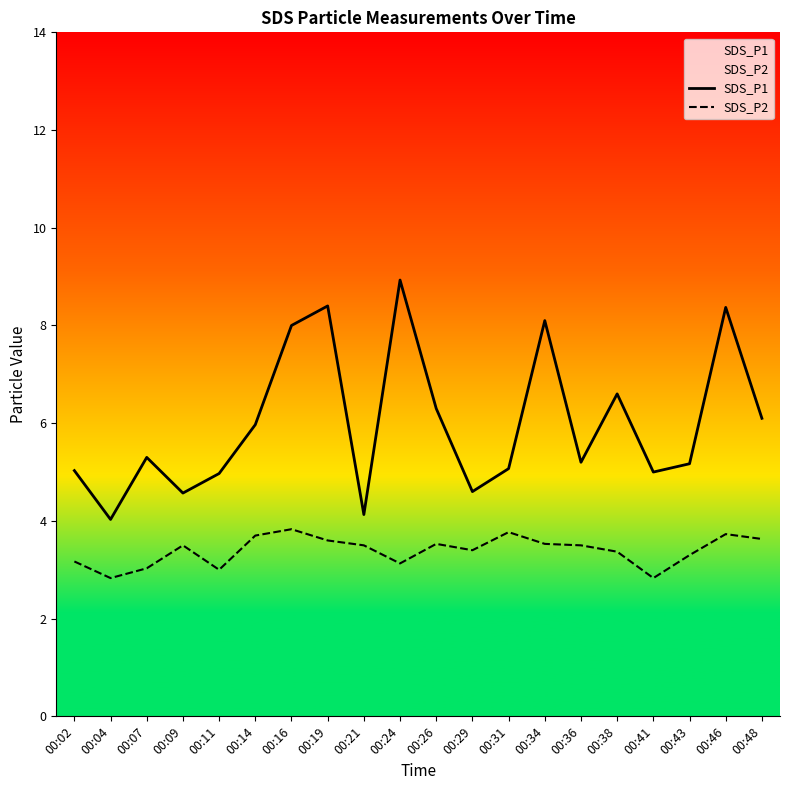

Is it true that SDS_P1 equals 4.3 at 00:38?

False